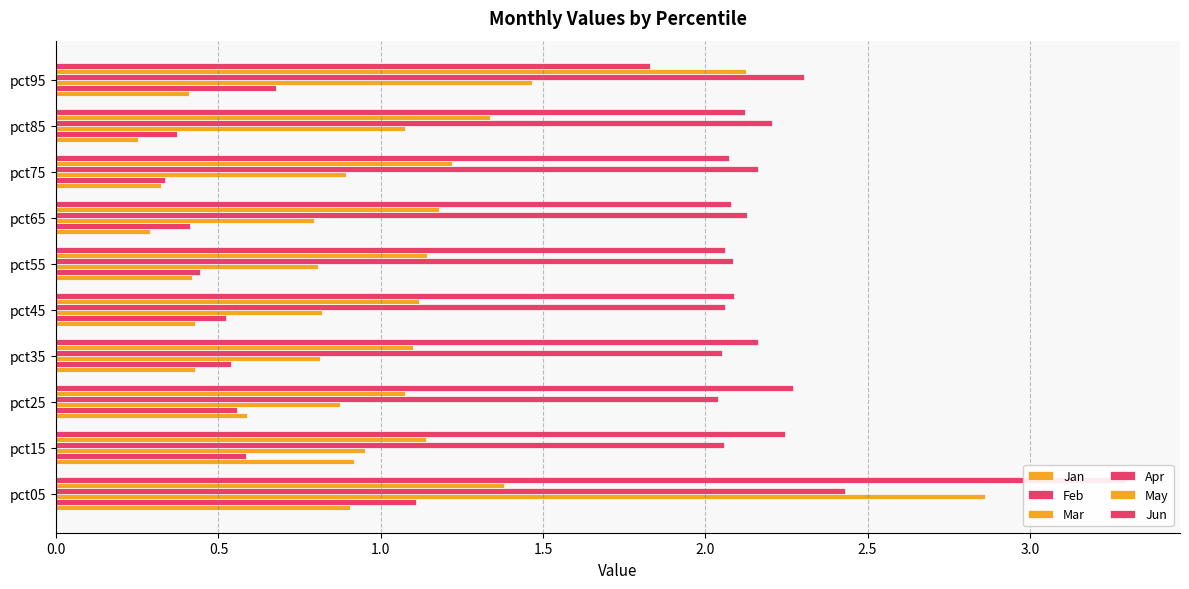

What is the minimum value for May?

1.1